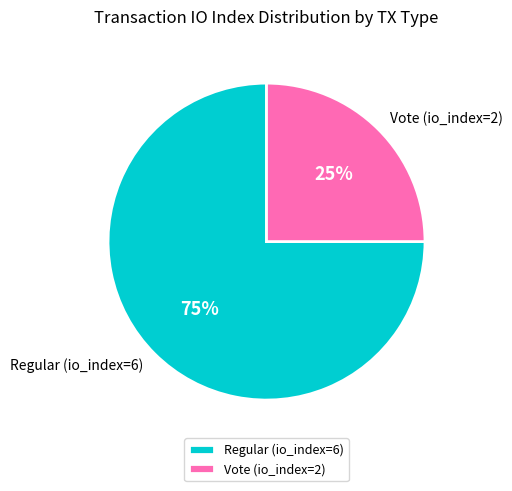

To the nearest percent, what percentage of the pie is Regular (io_index=6)?

75%